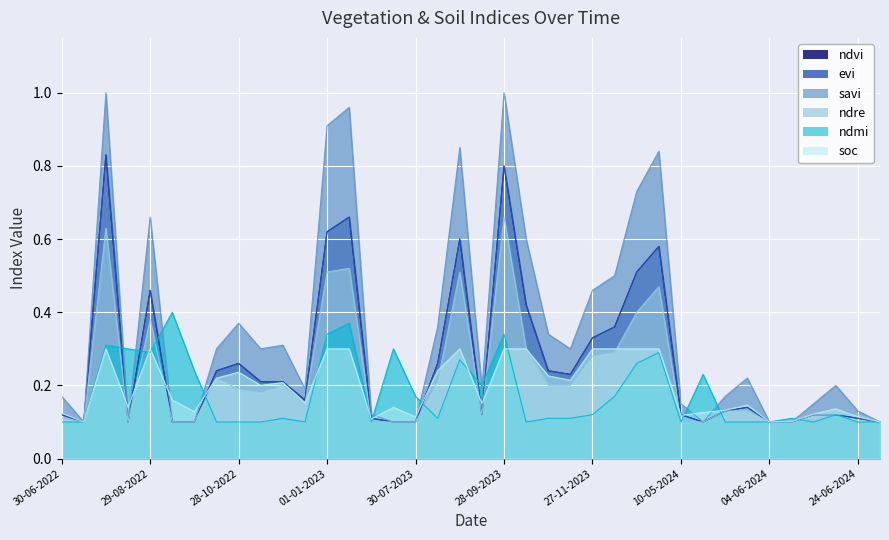

True or false: evi has a value of 0.8 at 28-09-2023.

True